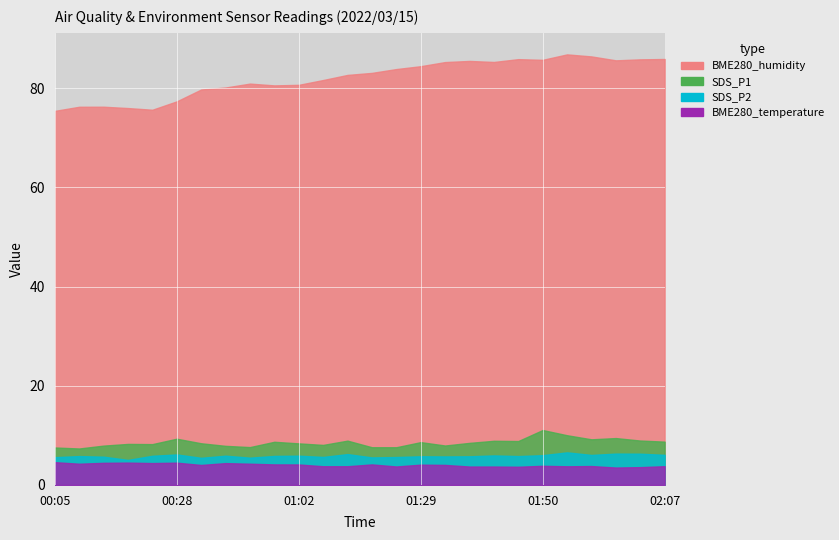

What is the difference between the highest and lowest values at 01:40?

81.6